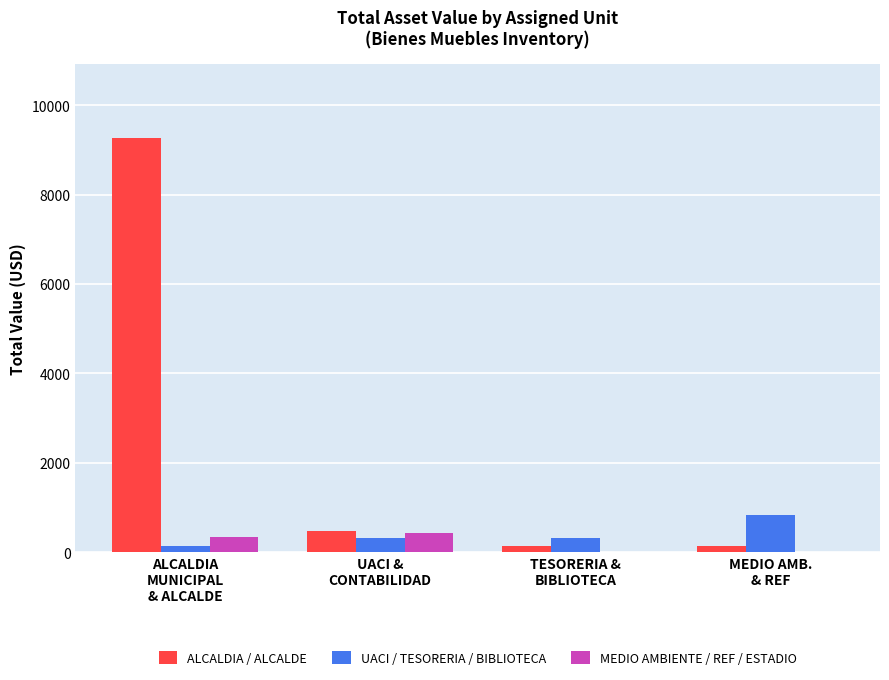

Which series has the largest total across all categories?

ALCALDIA / ALCALDE